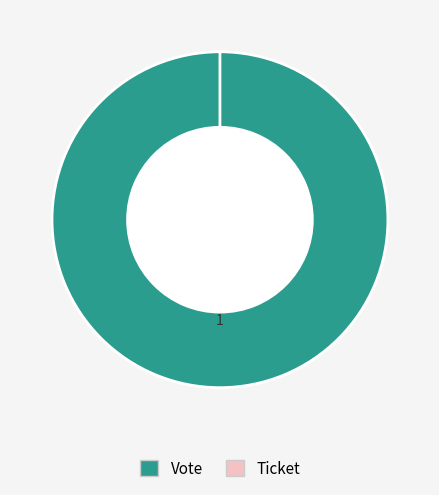

Is it true that Ticket is 0% of the pie?

True